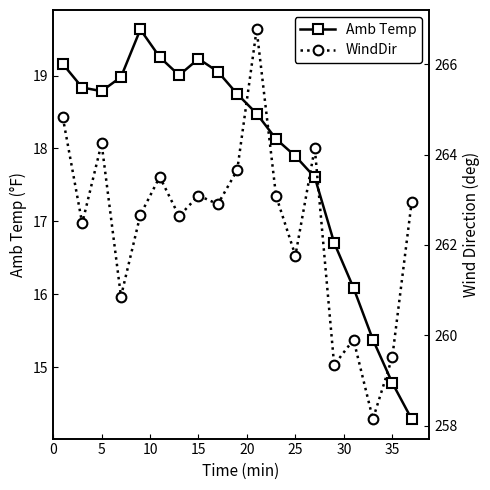

What is the sum of all WindDir values?

4986.5